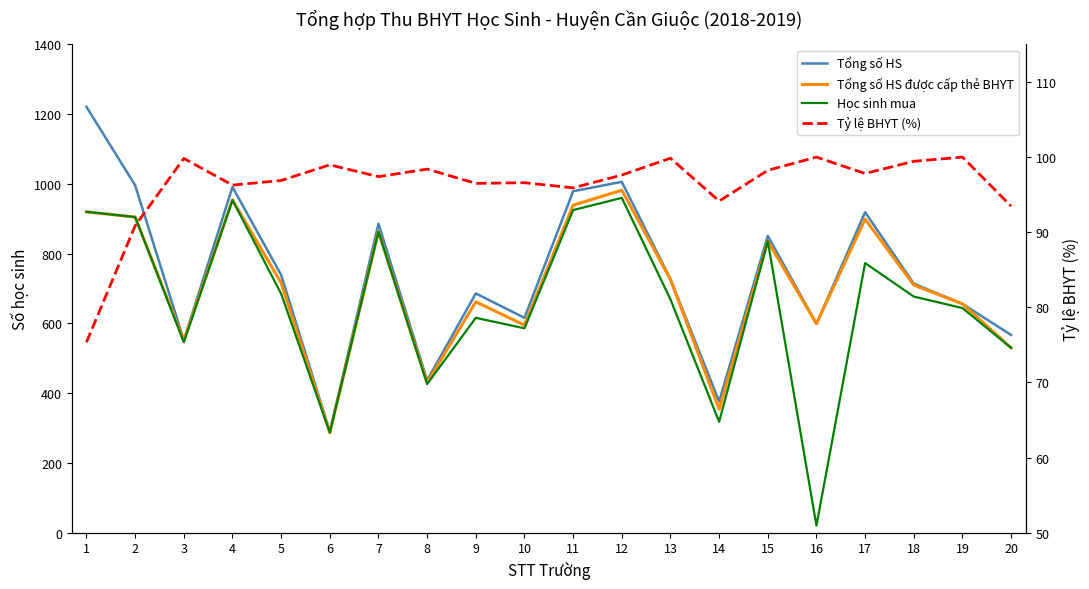

True or false: Tổng số HS has a value of 979.0 at 11.

True